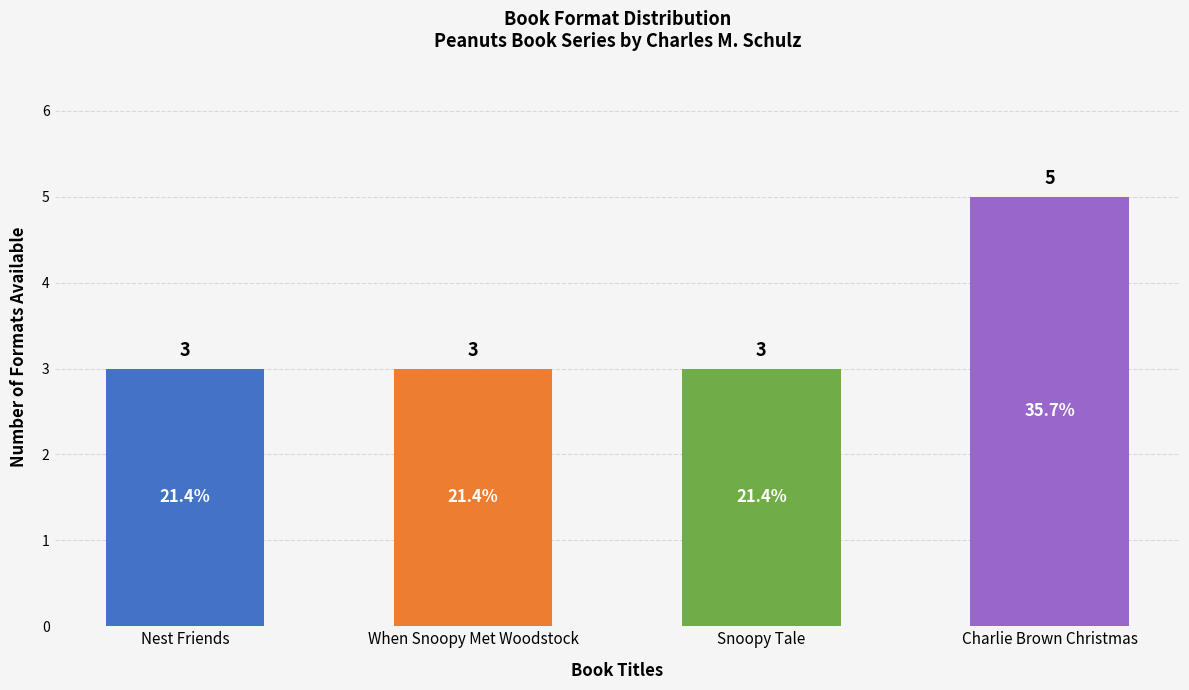

Which label corresponds to the largest value in the chart?

Charlie Brown Christmas